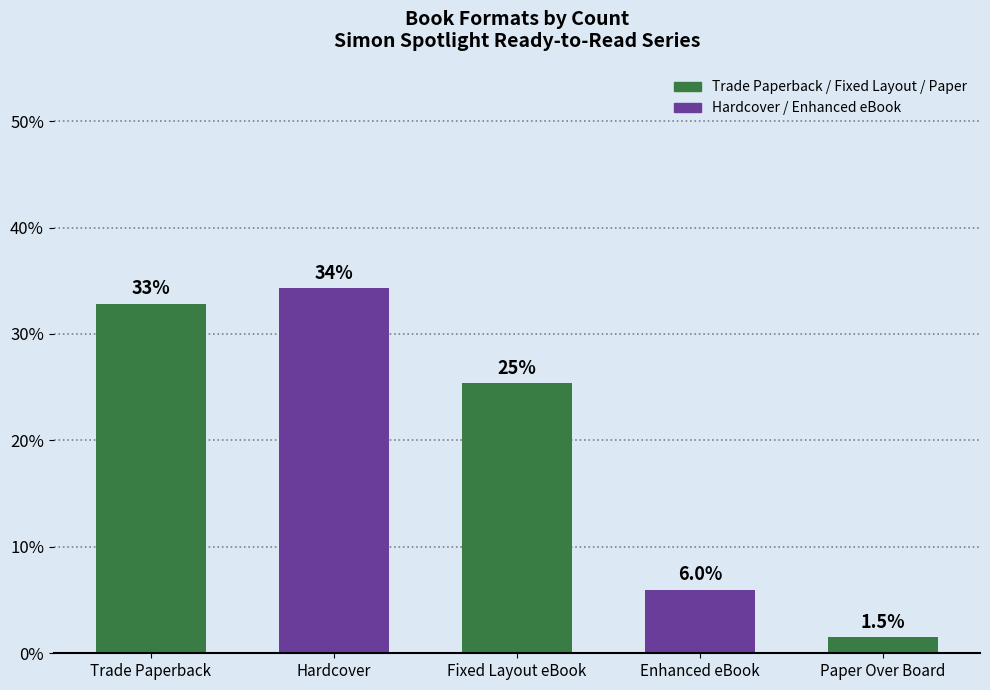

Reading left to right, transcribe all the data shown in this chart.

Trade Paperback=32.8	Hardcover=34.3	Fixed Layout eBook=25.4	Enhanced eBook=6.0	Paper Over Board=1.5